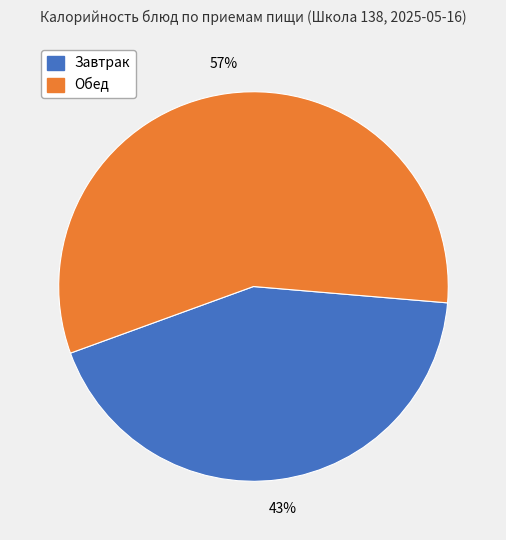

How many slices are in this pie chart?

2